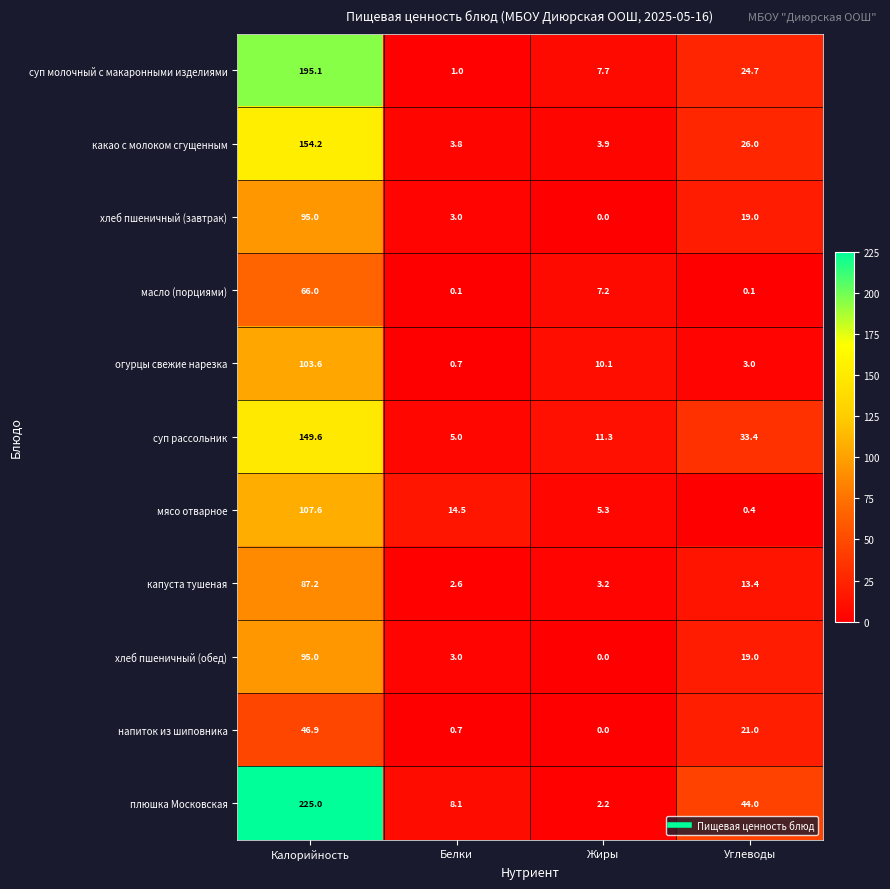

How many data points in огурцы свежие нарезка are less than 10?

2